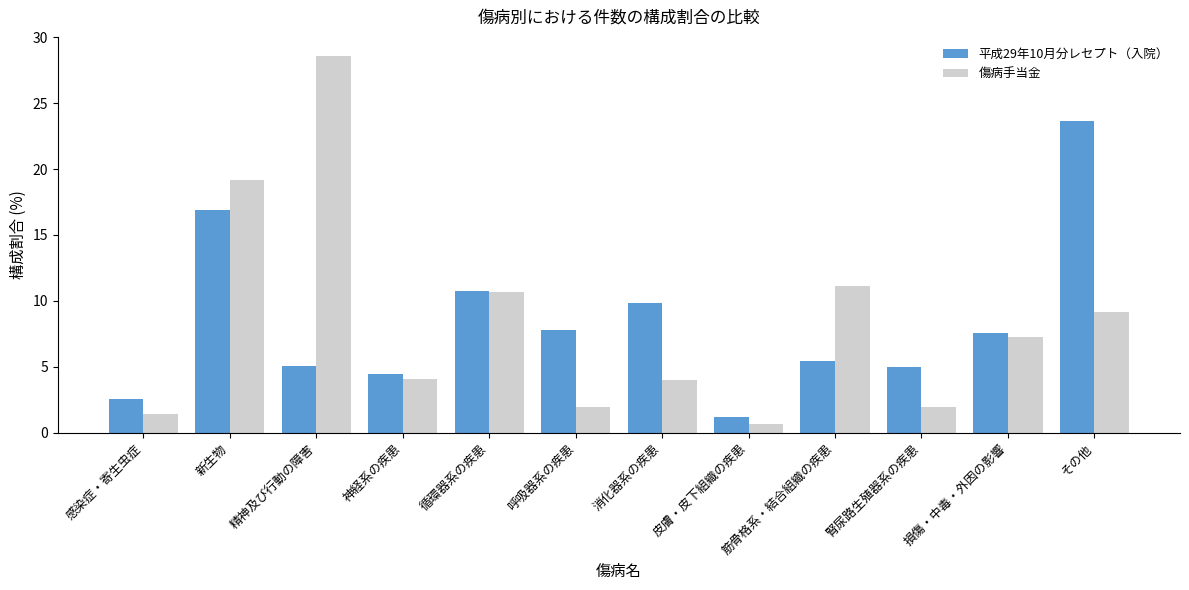

How many values in the 平成29年10月分レセプト（入院） series exceed 7?

6